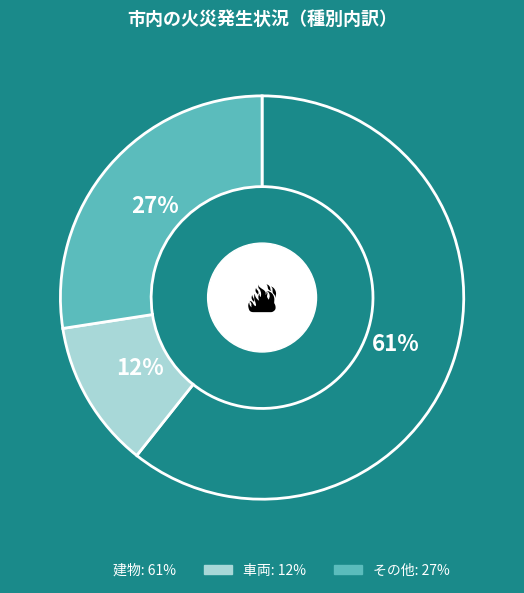

To the nearest percent, what is the average slice percentage?

33%